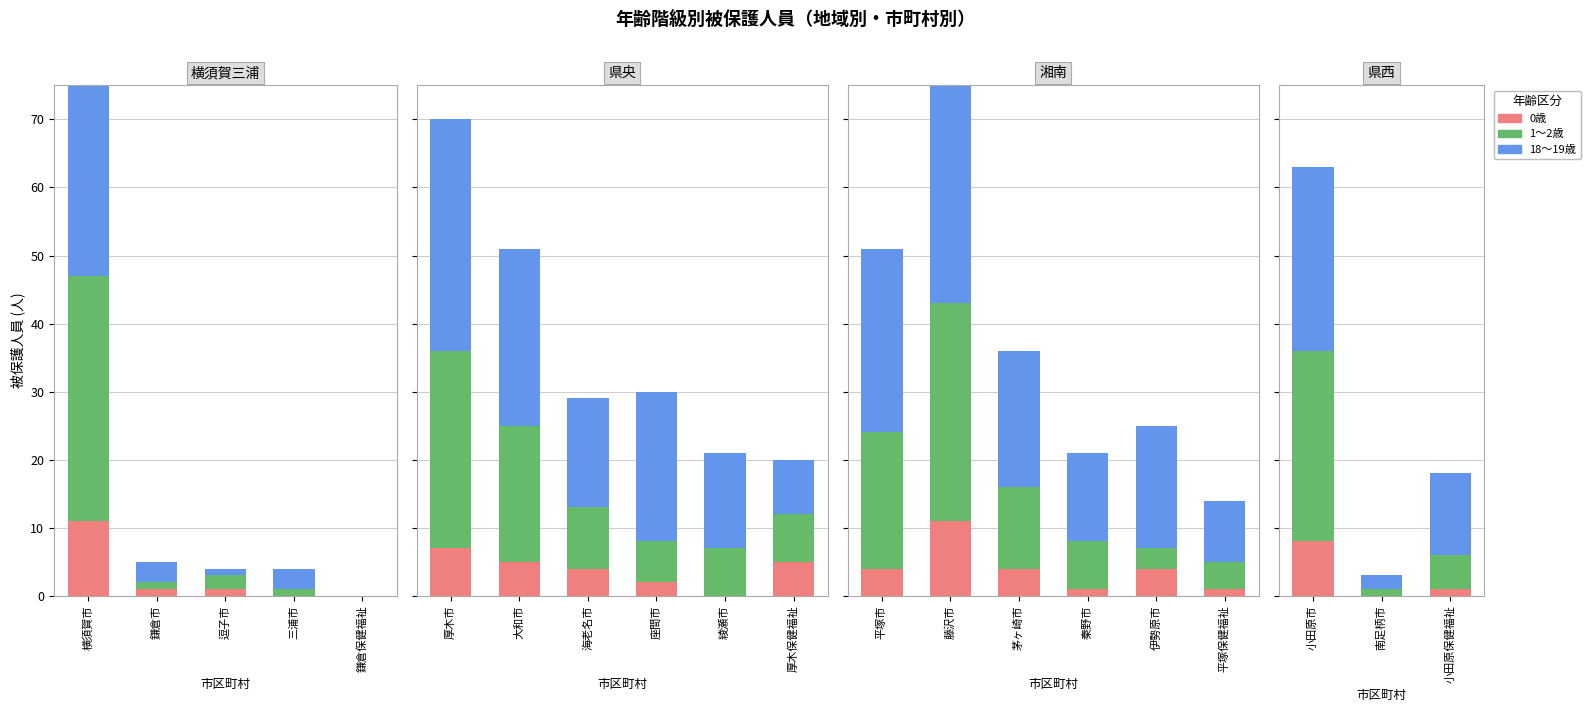

List the series in order of their overall mean, highest first.

18～19歳, 1～2歳, 0歳